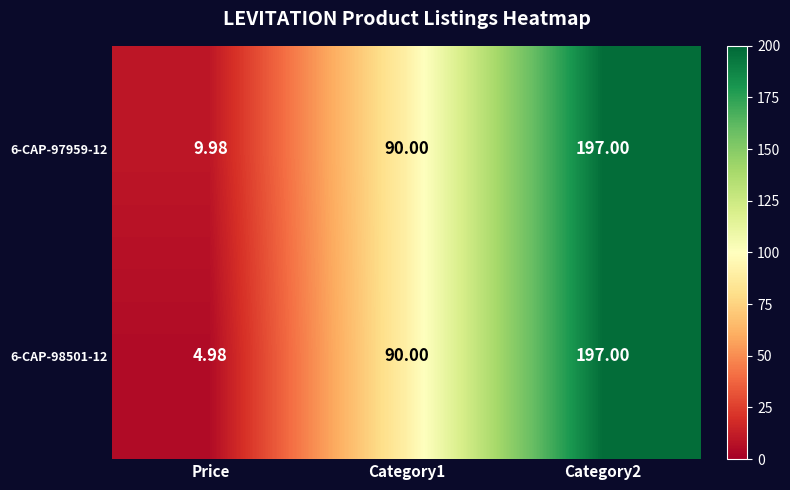

Is the value of 6-CAP-98501-12 at Category1 greater than the value of 6-CAP-97959-12 at Category2?

No